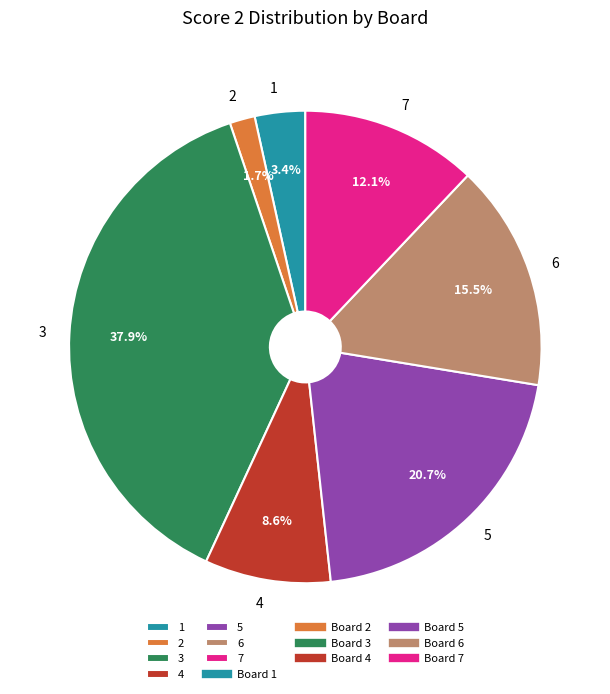

To the nearest percent, what is the combined percentage of 6 and 5?

36%